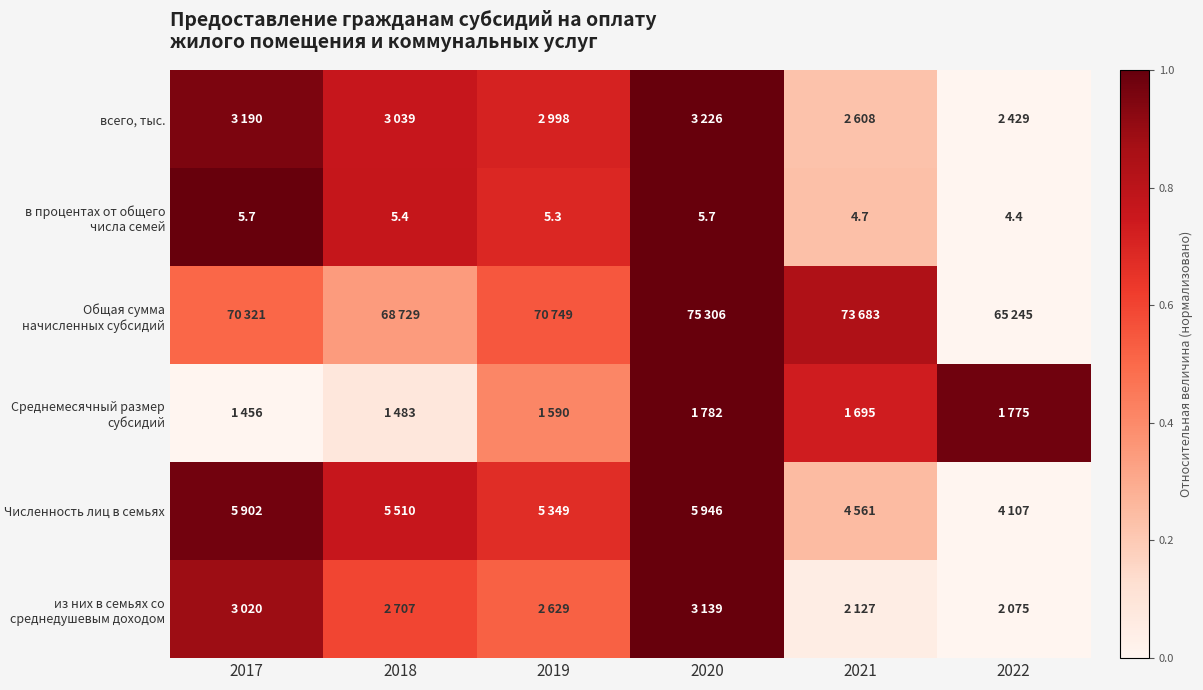

Rank the categories by Общая сумма начисленных субсидий value from highest to lowest.

2020, 2021, 2019, 2017, 2018, 2022